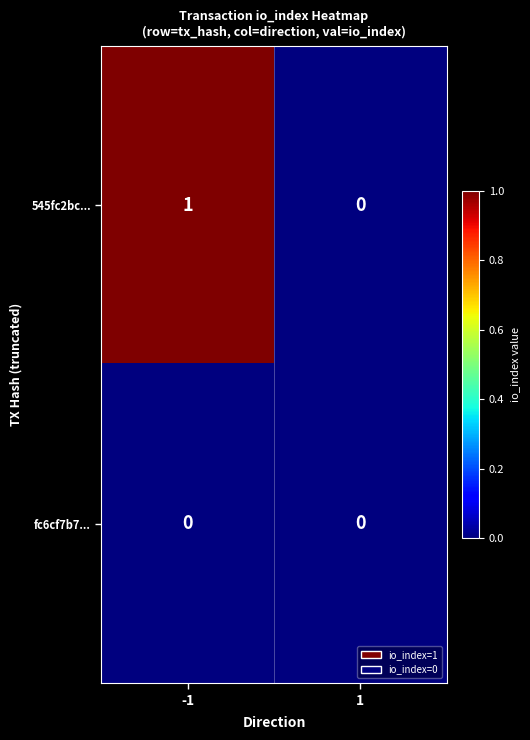

Which series has the largest total across all categories?

545fc2bc...